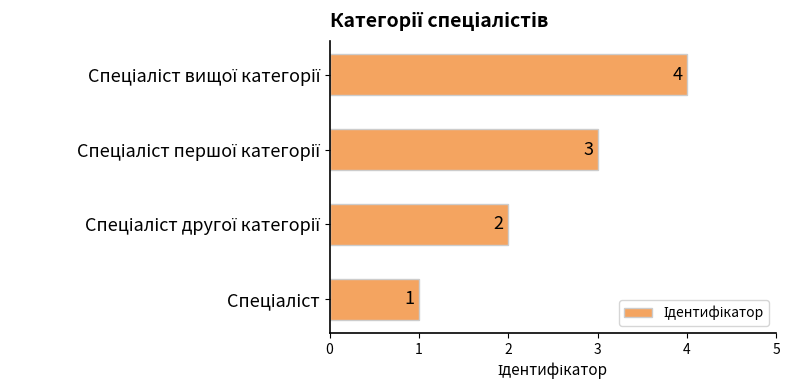

What is the difference between the maximum and minimum values?

3